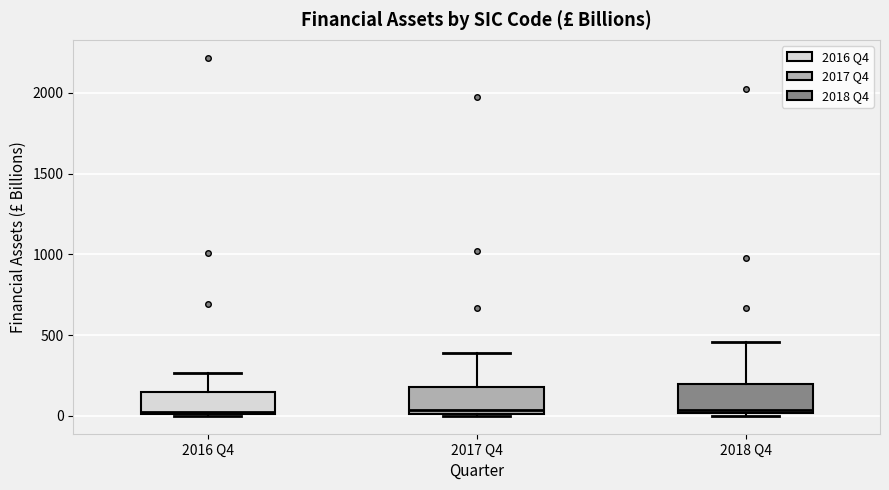

Where does the upper whisker of the box for 2016 Q4 end on the y-axis? The values are not printed on the chart, so give them approximately, as read against the axis.

250